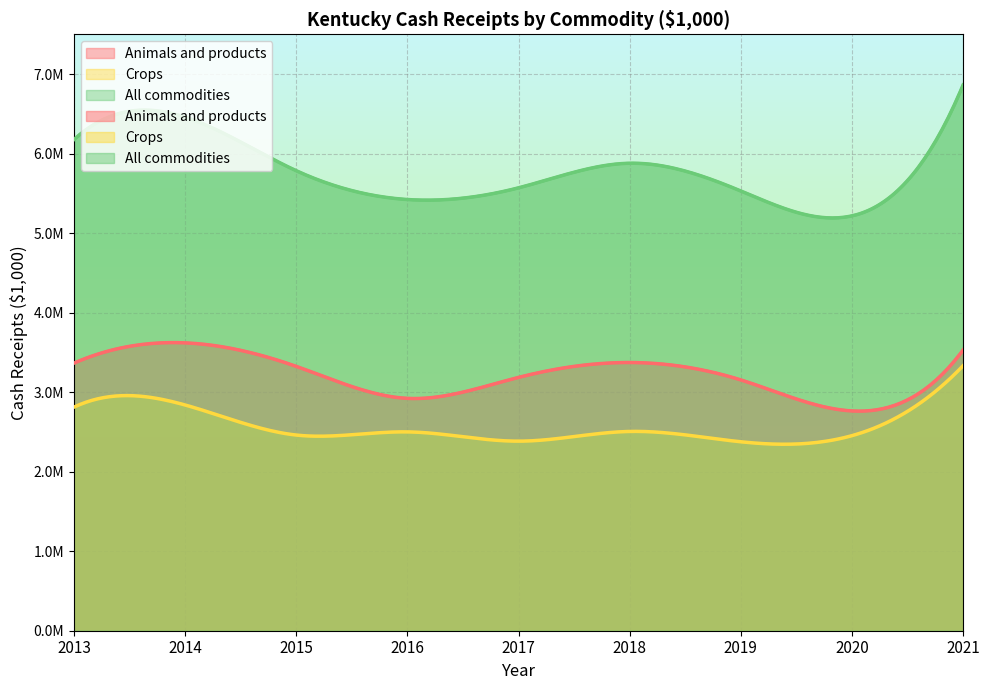

True or false: Animals and products has a value of 768932 at 2020.

False